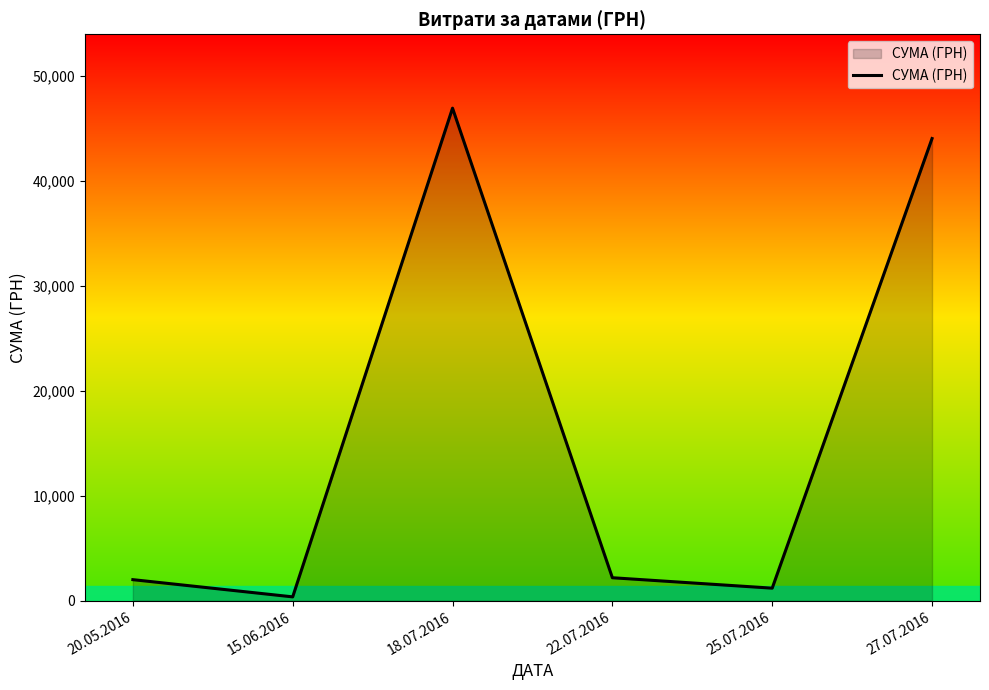

Which category has the highest value across all series?

18.07.2016